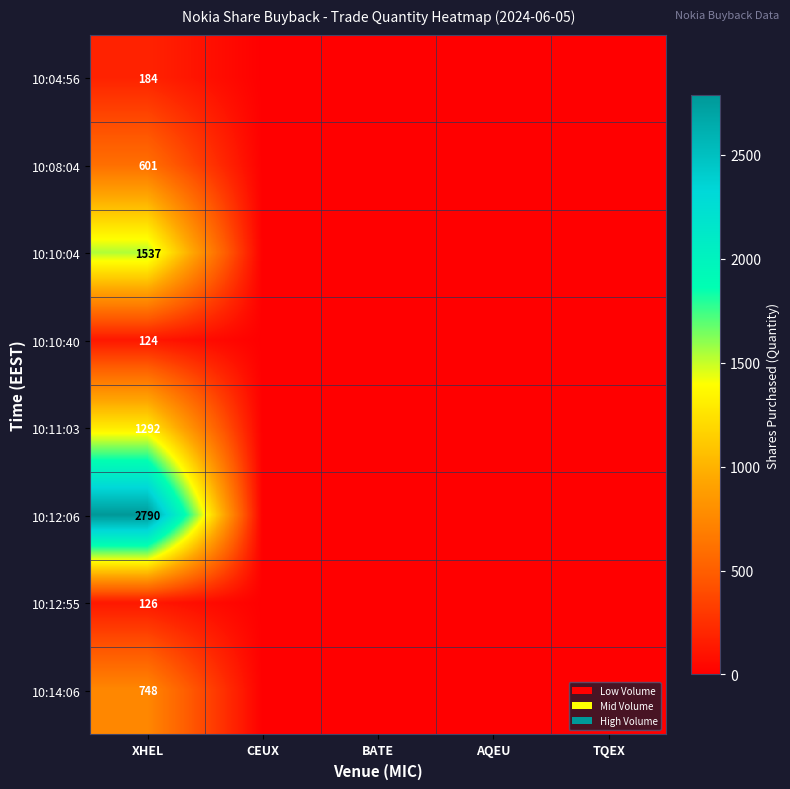

What is the total value across all series at XHEL?

7402